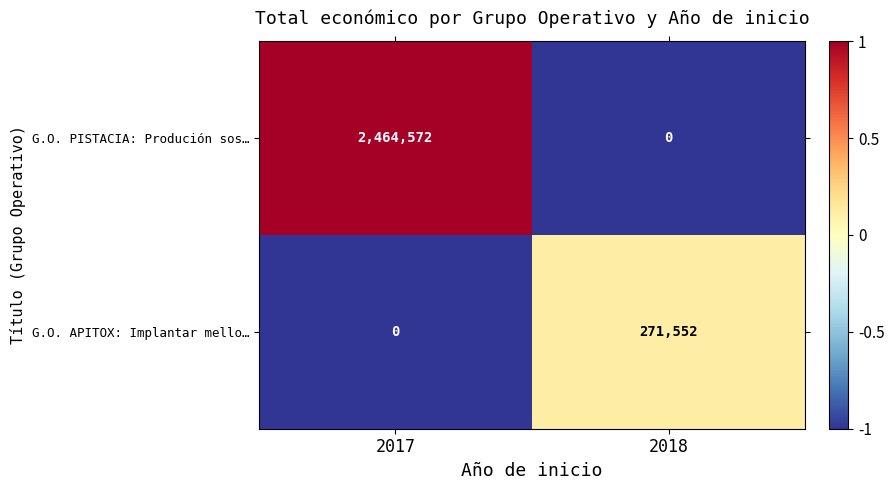

How many data points does each series have?

2